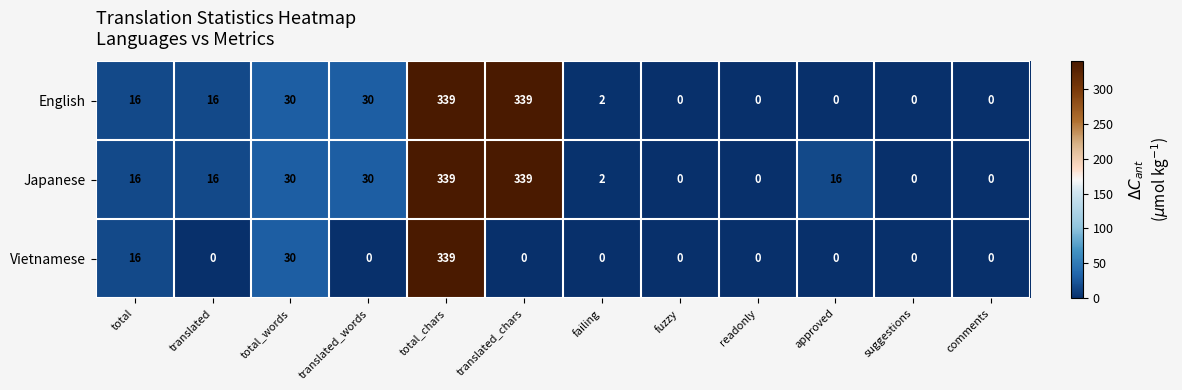

What is the difference between the second highest and minimum values in the English series?

339